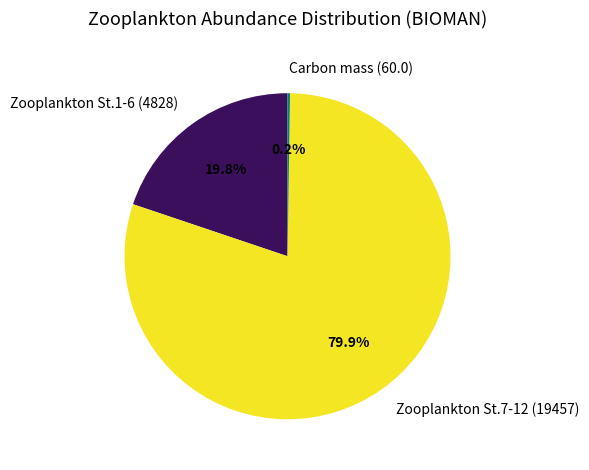

Which category has the biggest portion of the pie?

Zooplankton St.7-12 (19457)